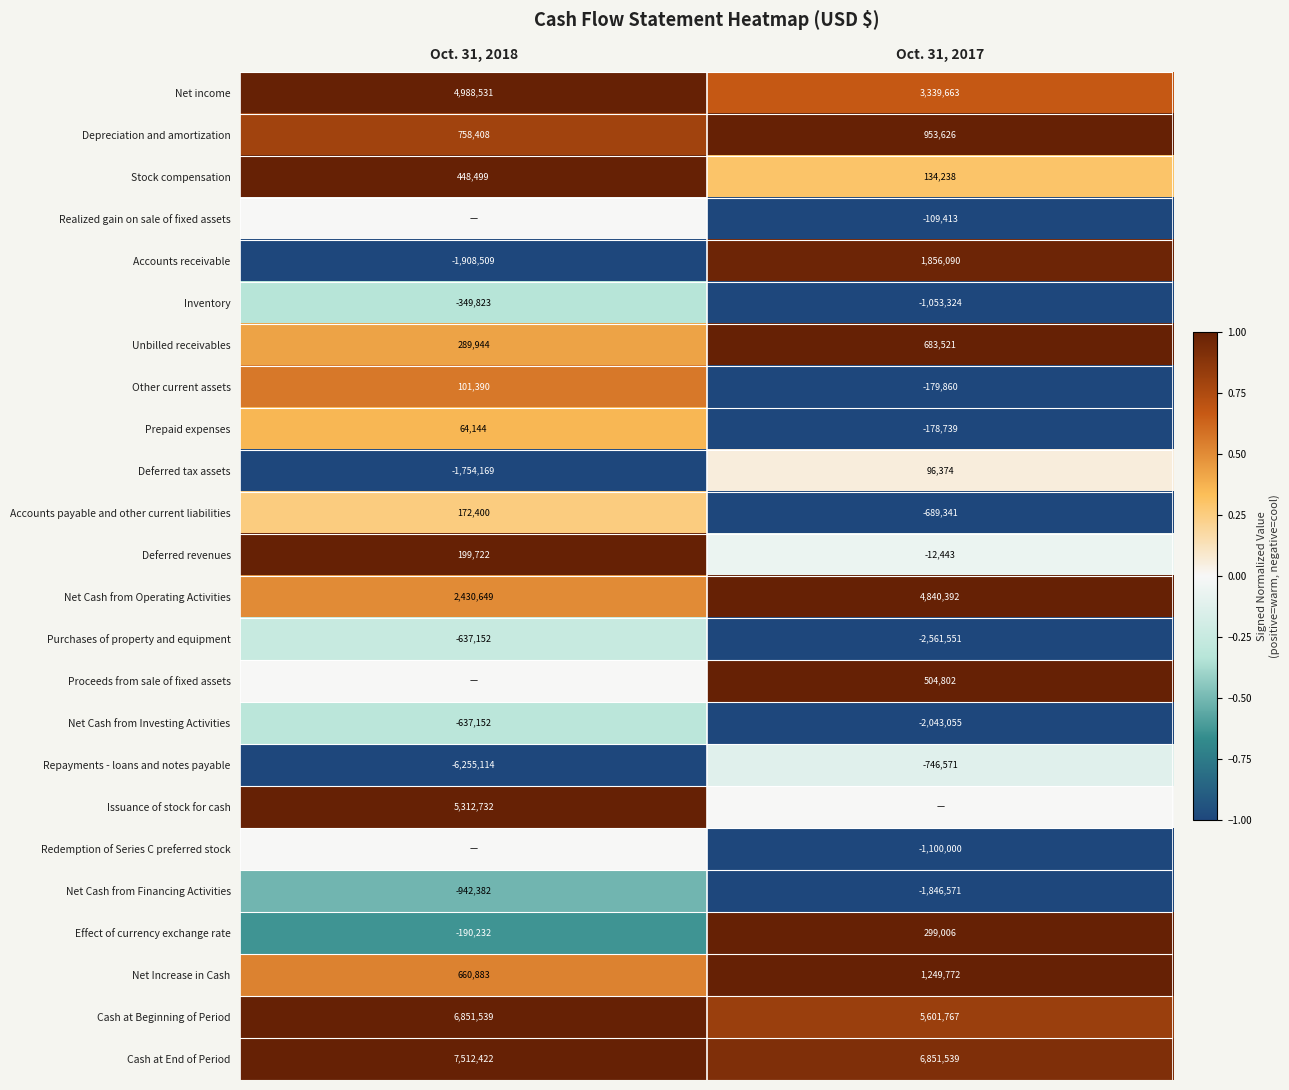

At which label does Stock compensation reach its minimum?

Oct. 31, 2017